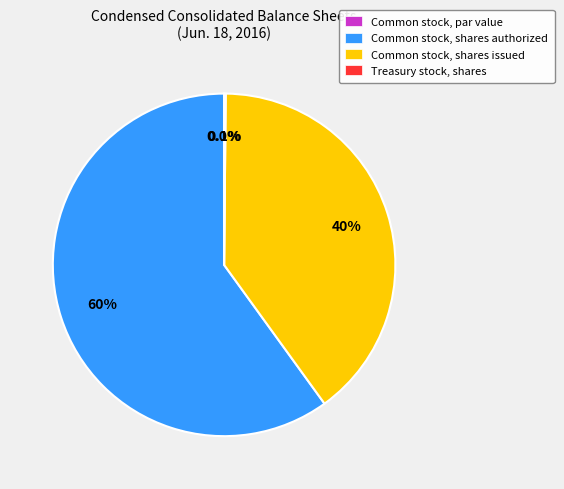

Which slice is the largest?

Common stock, shares authorized